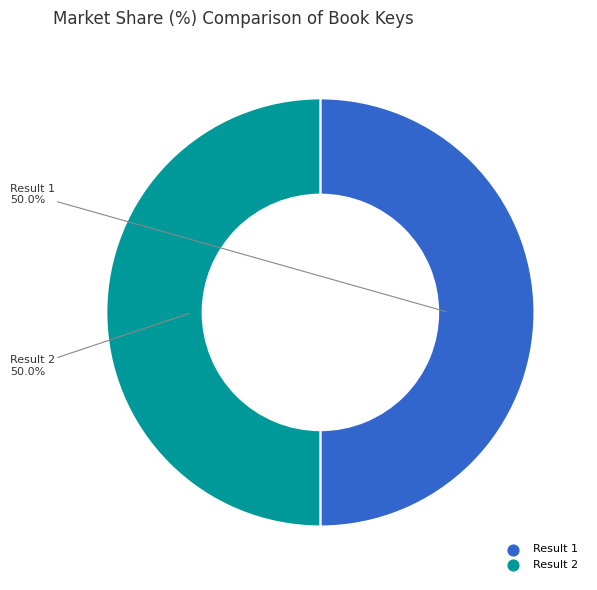

To the nearest percent, what is the average slice percentage?

50%